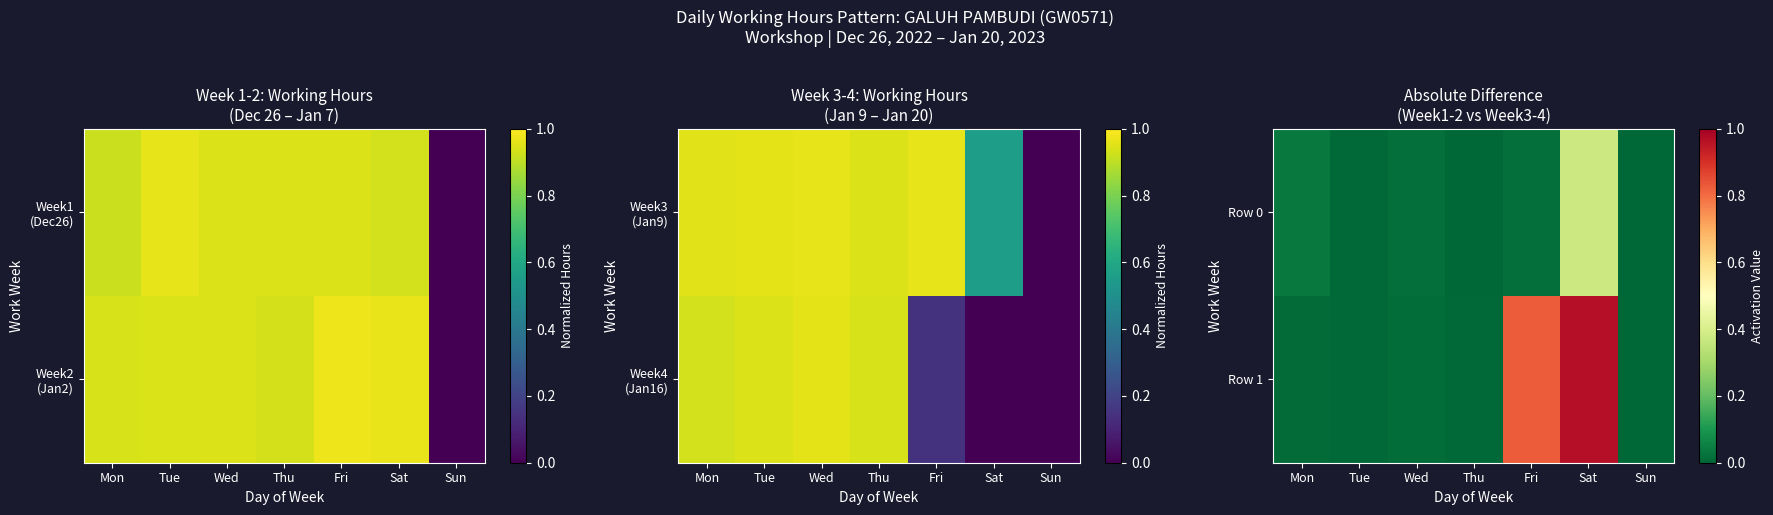

Which category has the lowest value in the Row 1 series?

Sun